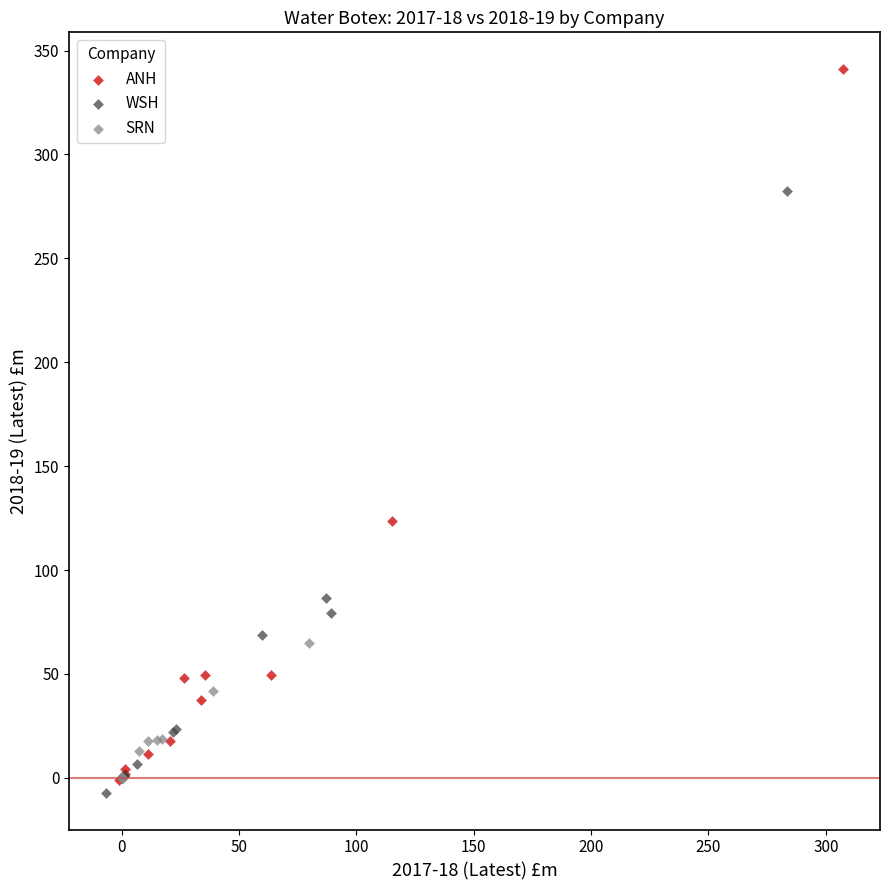

Which series has the widest spread of Y values?

ANH